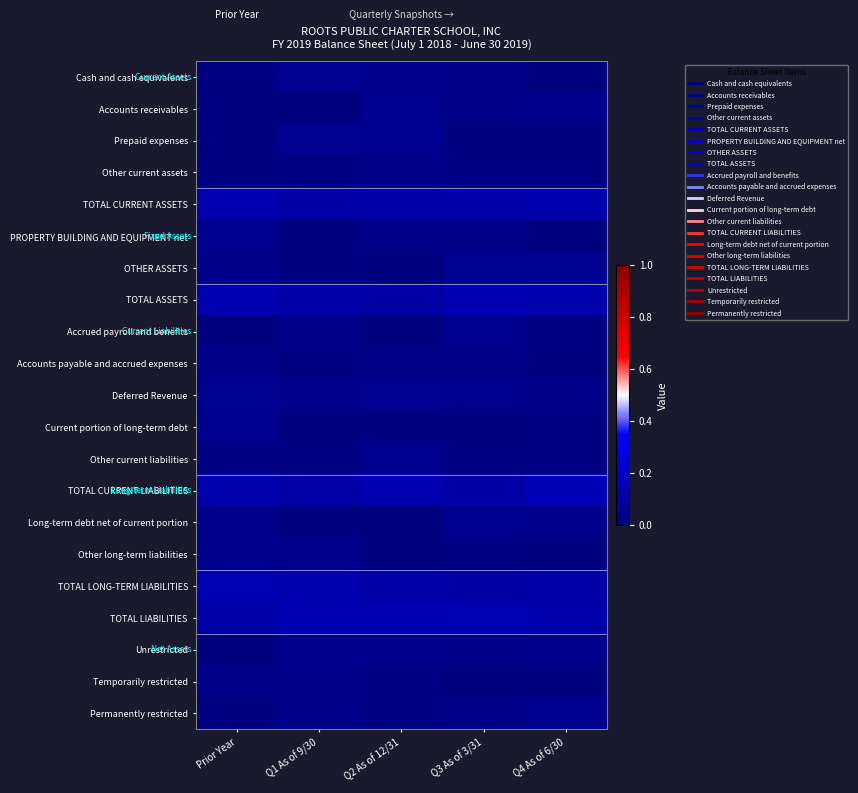

What is the total value across all series at Q3 As of 3/31?

1.0